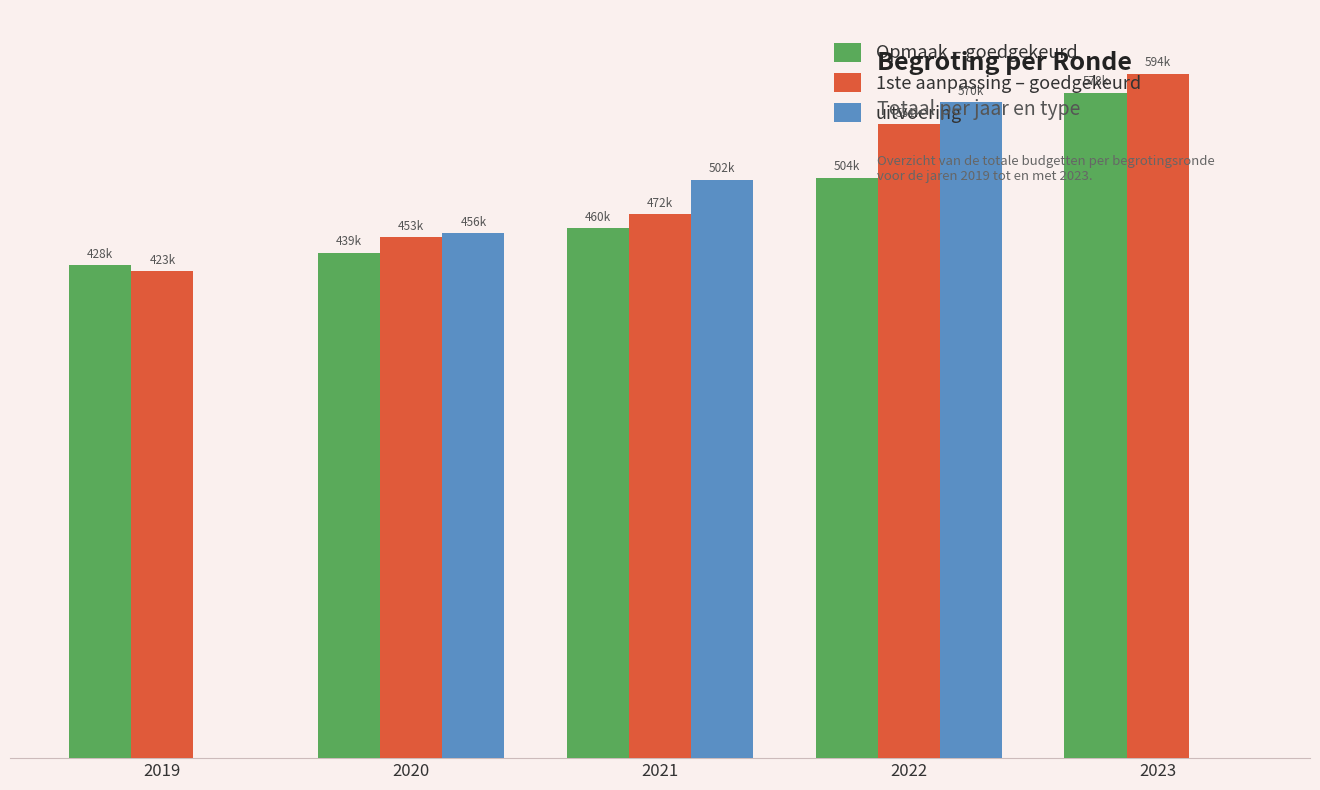

What is the value of the 1ste aanpassing – goedgekeurd bar at the 3rd from the left?

472487